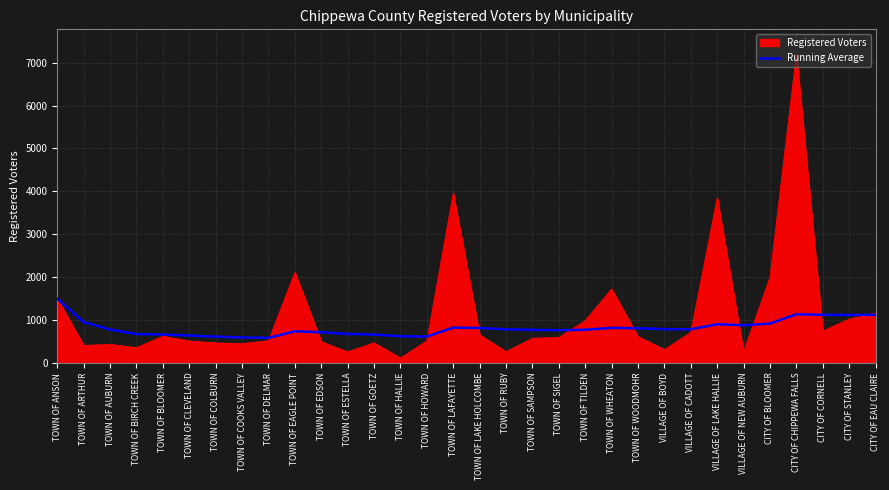

True or false: Registered Voters has a value of 257.0 at TOWN OF ESTELLA.

True